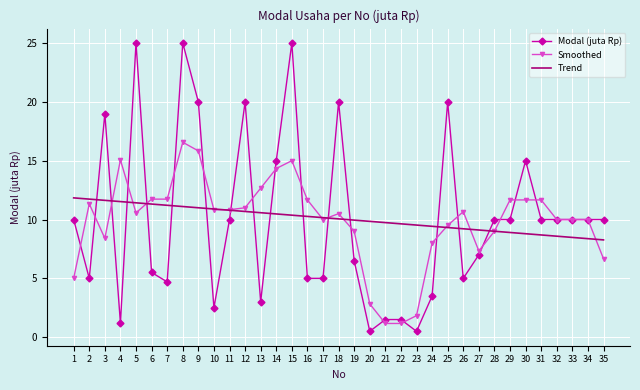

What is the difference between the Modal (juta Rp) values at 21 and 7?

3.2